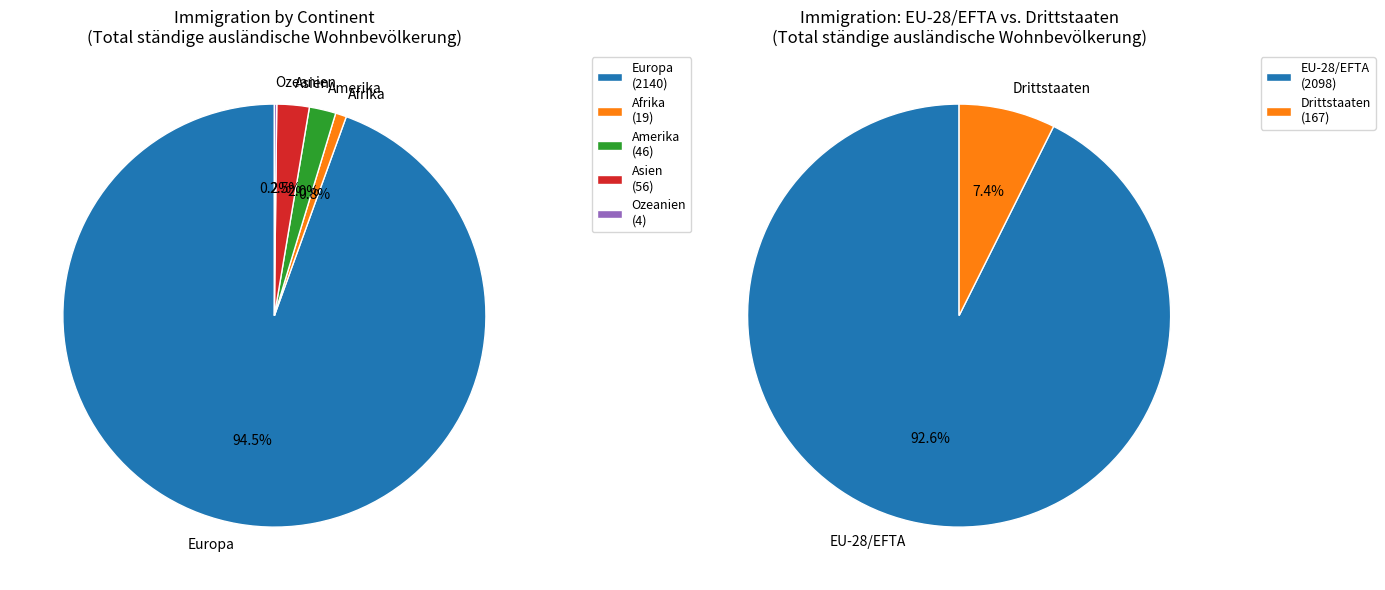

Rank the categories by value from lowest to highest.

Ozeanien, Afrika, Amerika, Asien, Europa